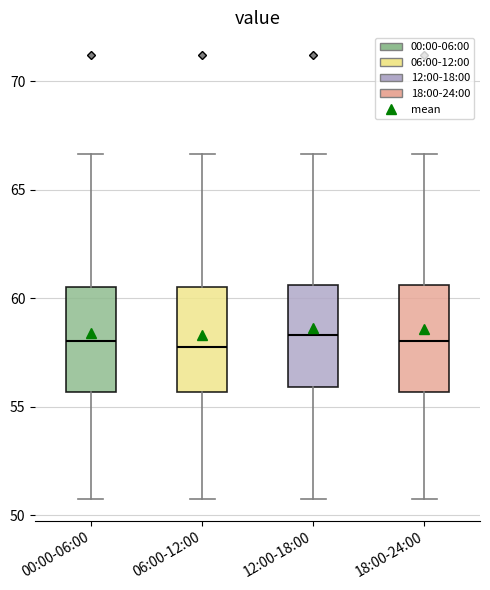

Reading left to right, transcribe this box plot: for each box, give where its median line is, the range the box spans, and where its two whiskers end, as read against the y-axis. The values are not printed on the chart, so give them approximately, as read against the axis.

00:00-06:00: median 58.0, box 55.5 to 60.5, whiskers 51.0 to 66.5
06:00-12:00: median 58.0, box 55.5 to 60.5, whiskers 51.0 to 66.5
12:00-18:00: median 58.5, box 56.0 to 60.5, whiskers 51.0 to 66.5
18:00-24:00: median 58.0, box 55.5 to 60.5, whiskers 51.0 to 66.5